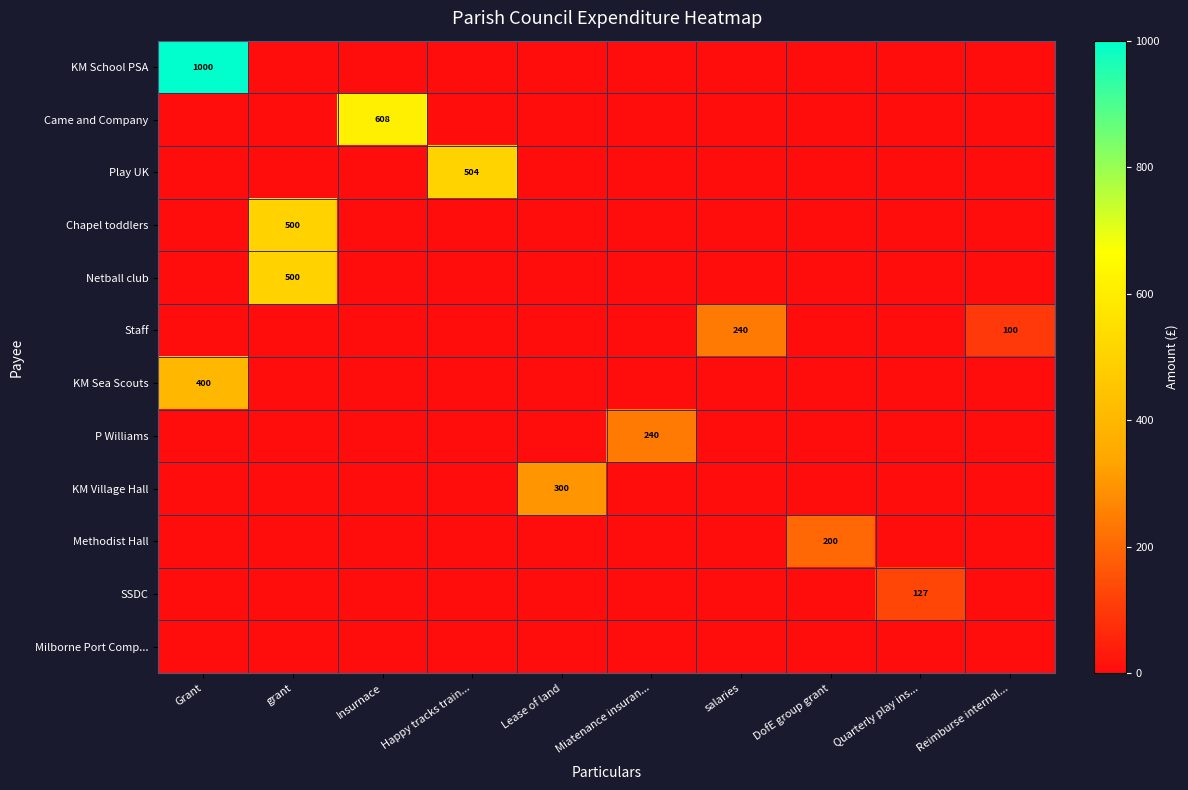

What value does the row_0 series have at Grant?

1000.0